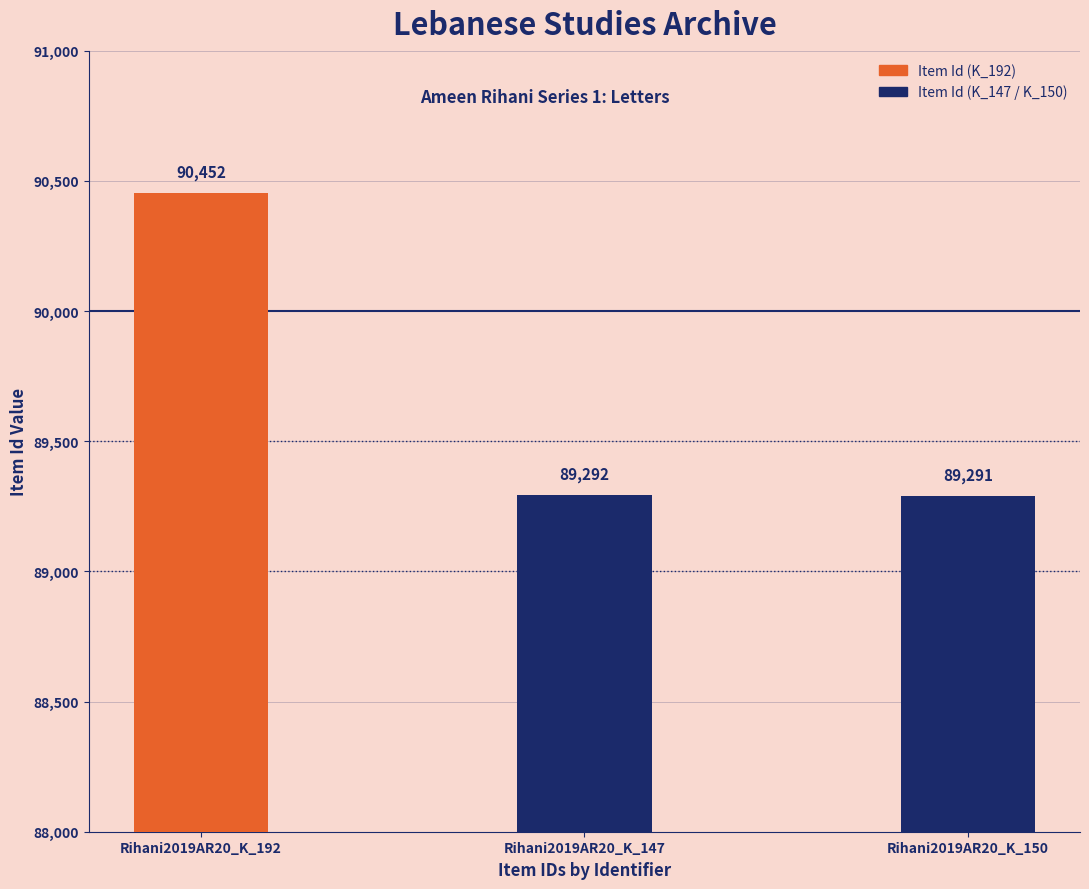

Does the chart contain any negative values?

No